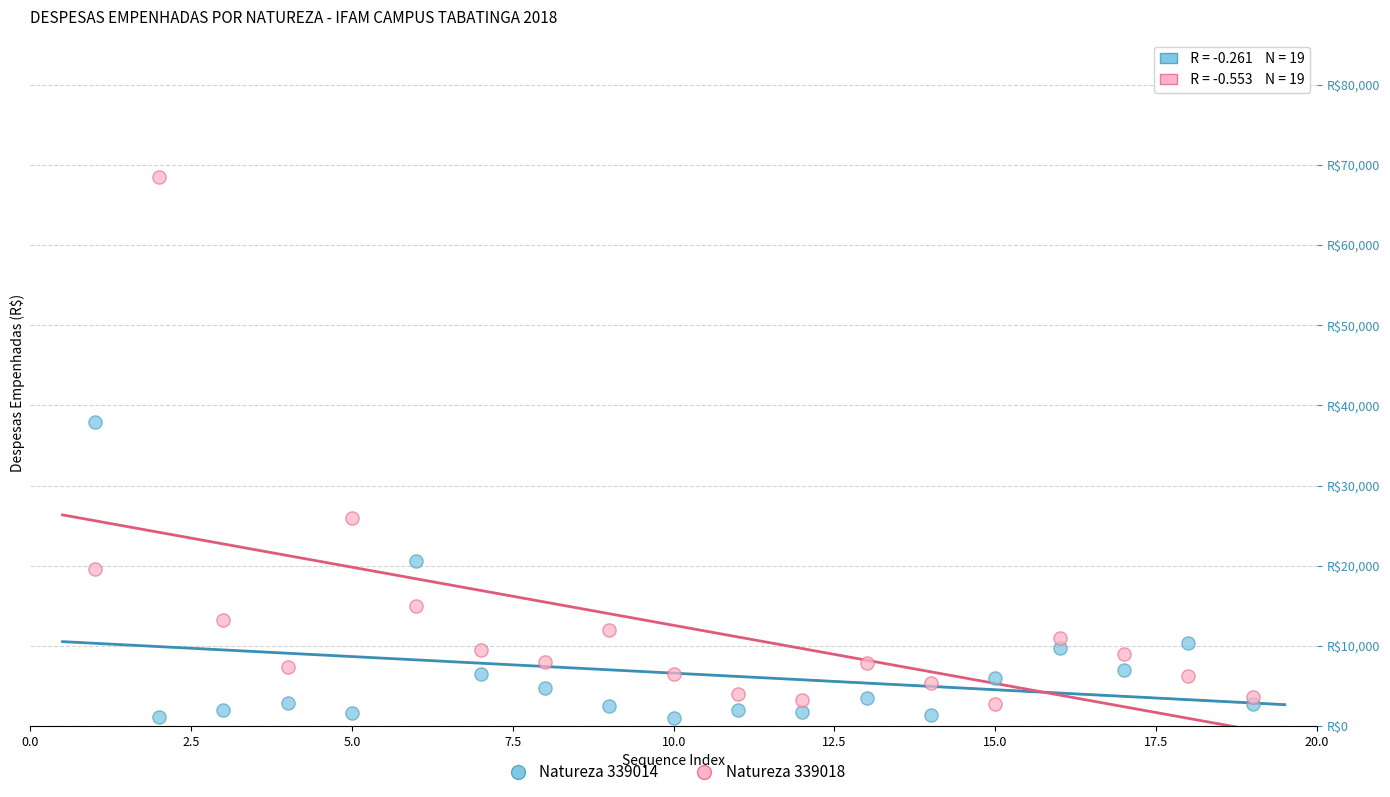

Which series reaches the minimum Y coordinate?

Natureza 339014